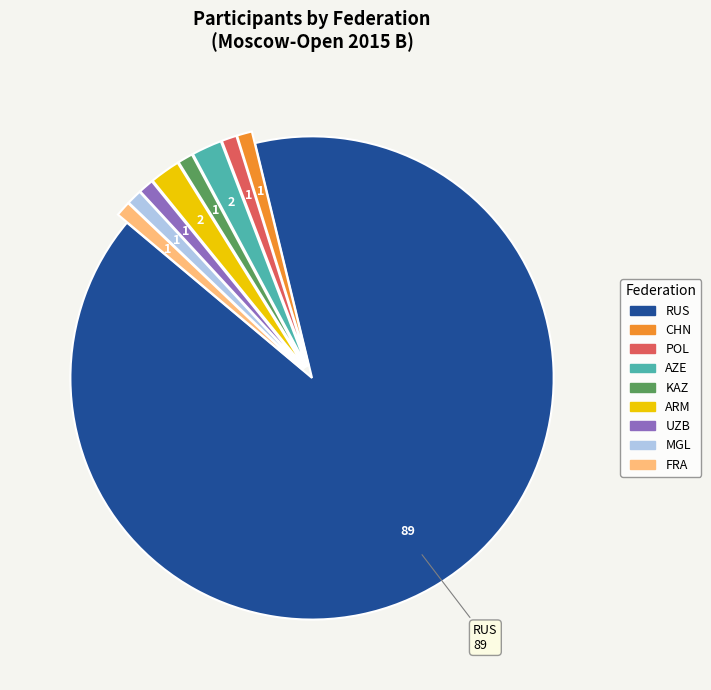

Is there any slice that represents more than half of the pie?

Yes